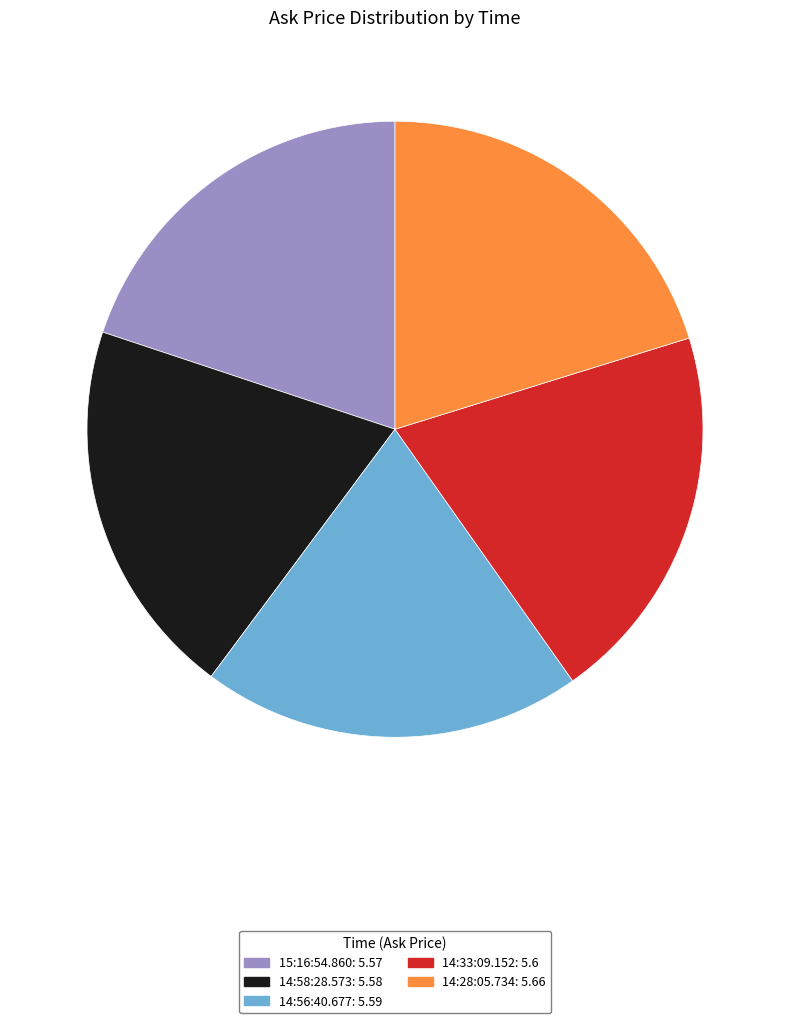

Is it true that 15:16:54.860 is 28% of the pie?

False